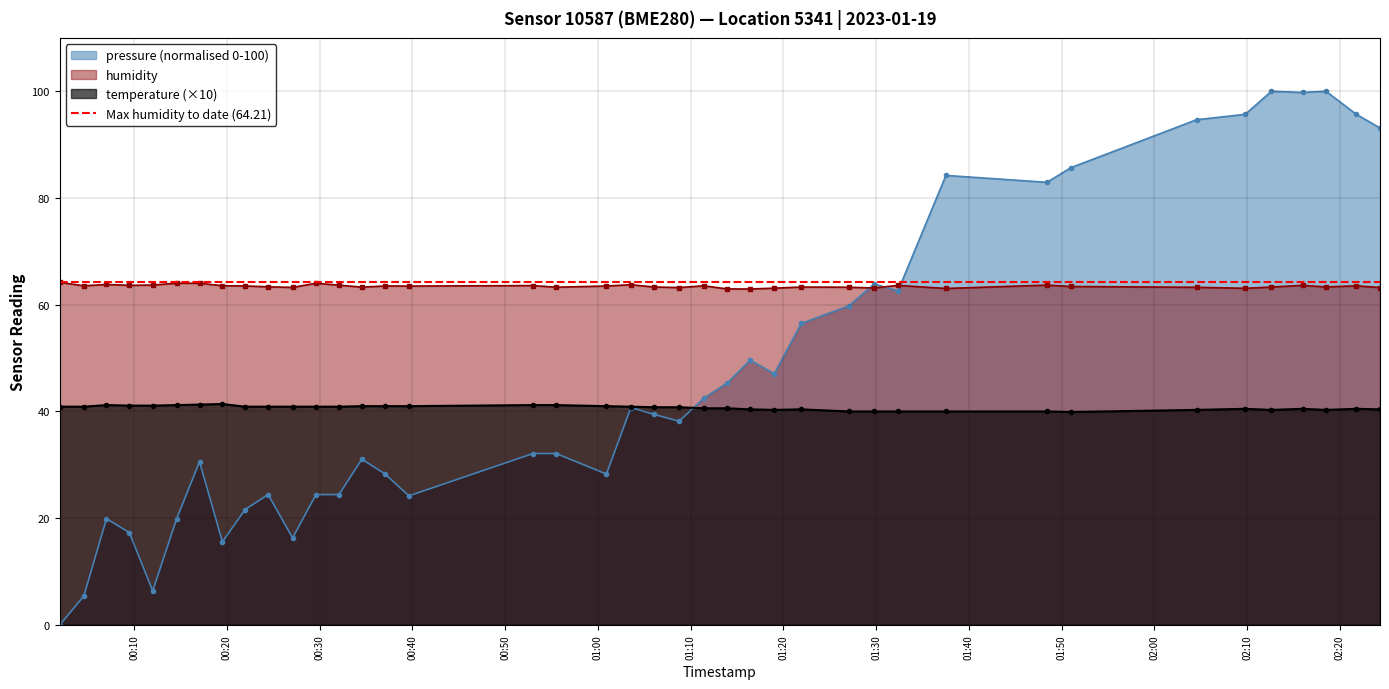

True or false: temperature (×10) and humidity intersect in this chart.

False